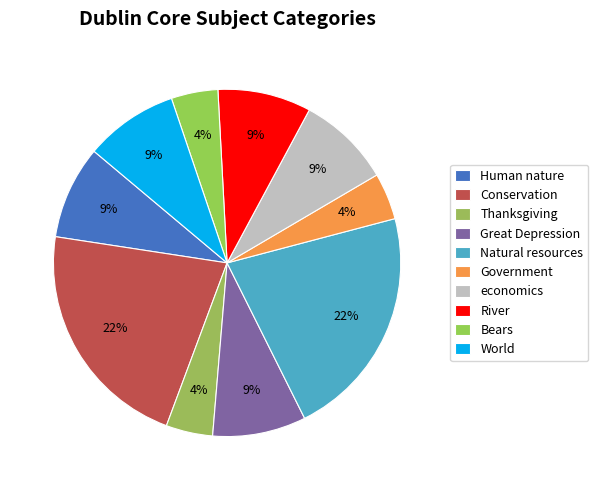

How many slices are in this pie chart?

10